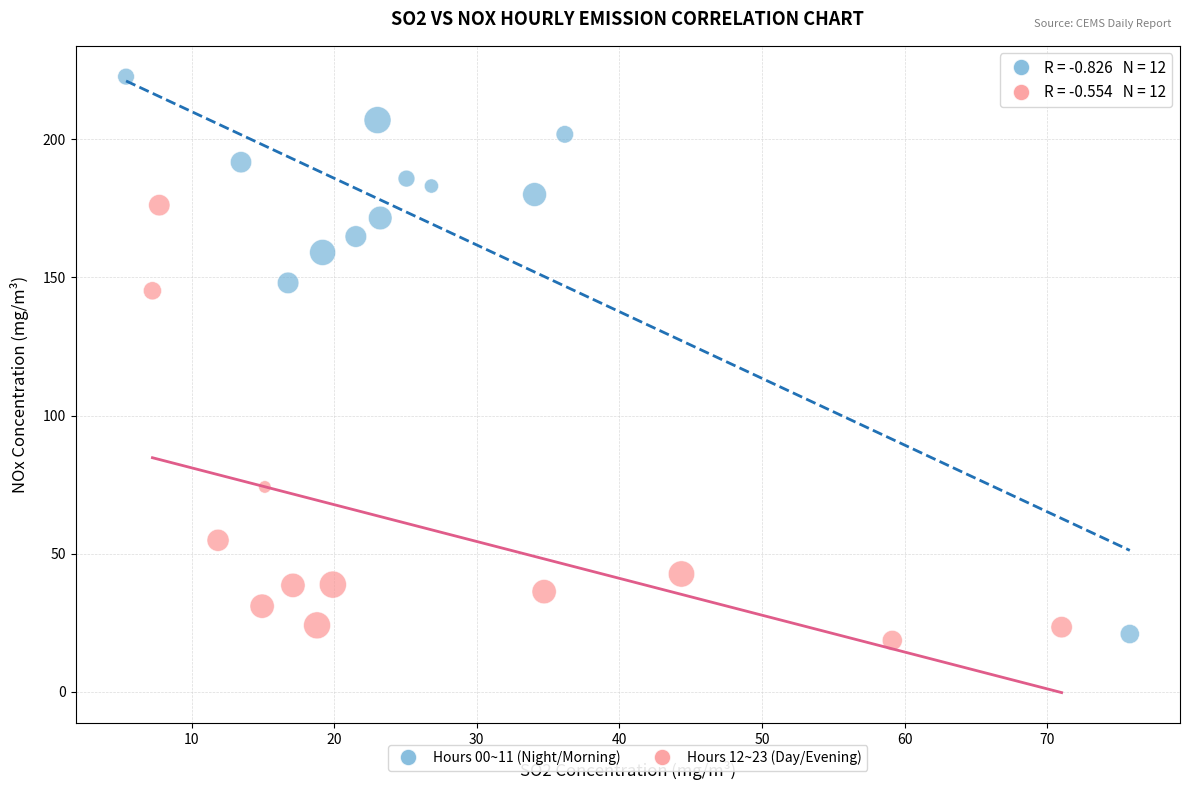

Which series has the widest spread of Y values?

Hours 00~11 (Night/Morning)